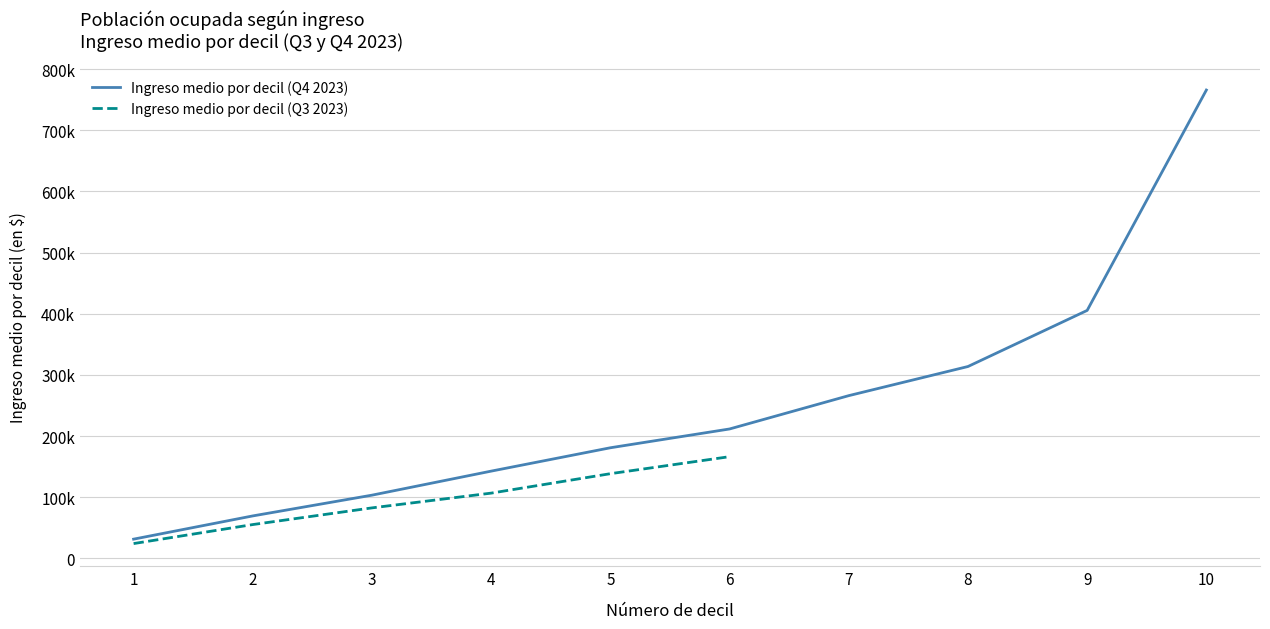

What is the average value?

249006